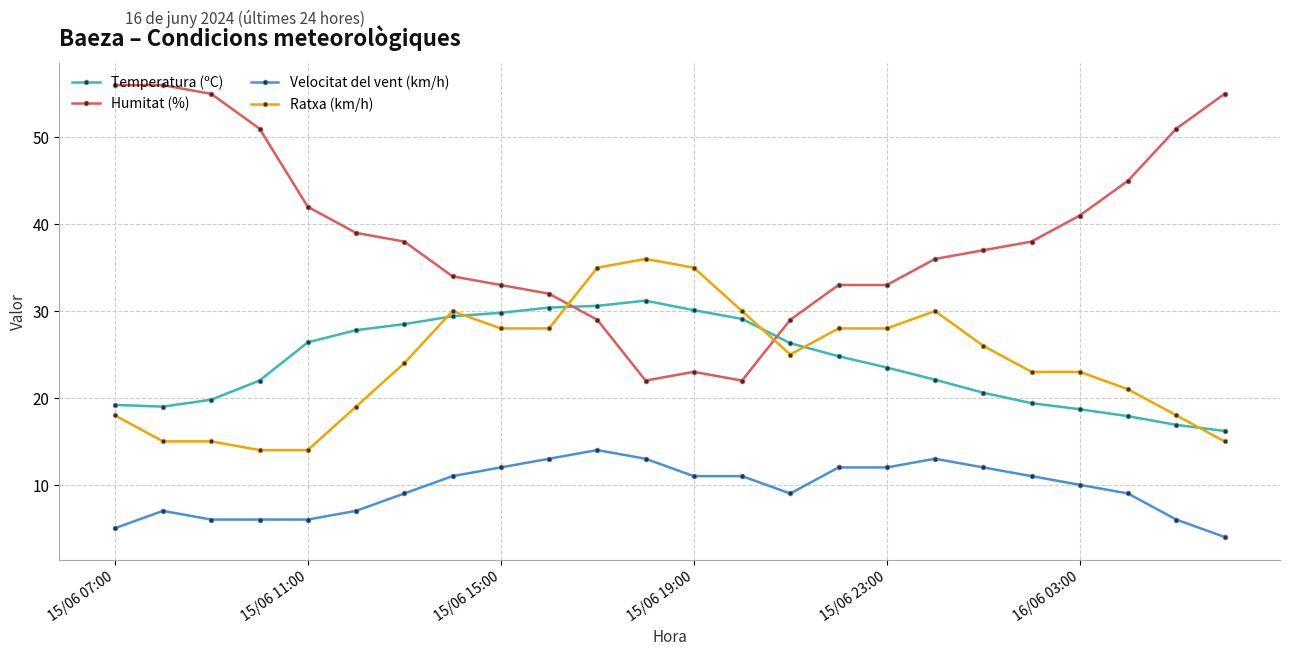

What is the maximum value for Velocitat del vent (km/h)?

14.0